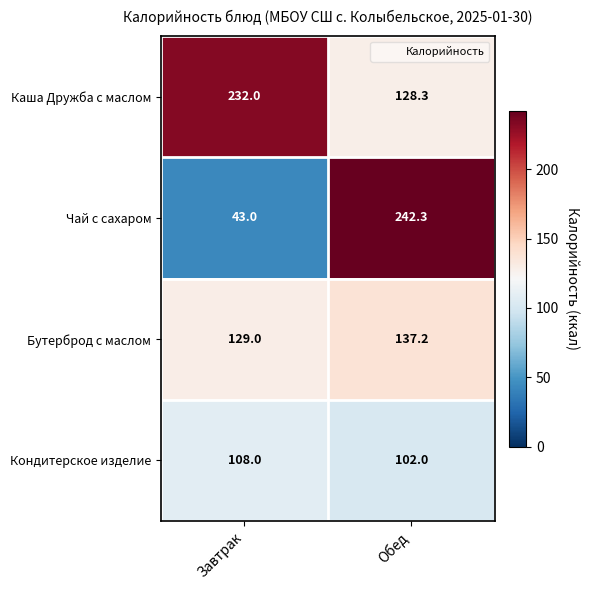

List the series in order of their peak value, highest first.

Чай с сахаром, Каша Дружба с маслом, Бутерброд с маслом, Кондитерское изделие